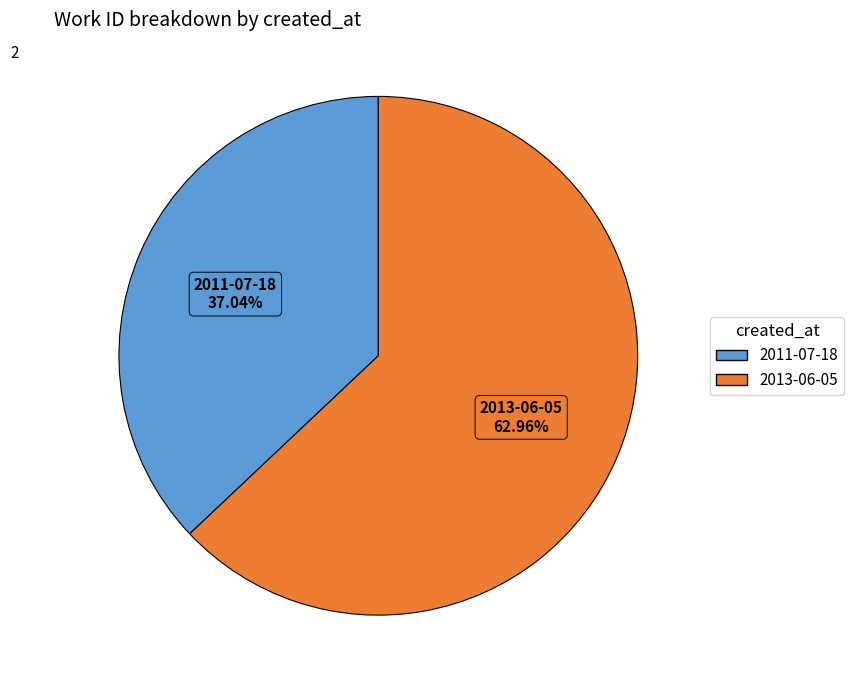

To the nearest percent, what portion does 2013-06-05 represent?

63%